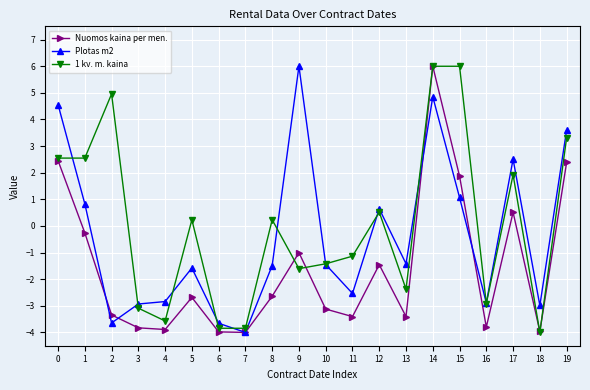

What is the value of the Nuomos kaina per men. point at the 3rd from the left?

-3.3